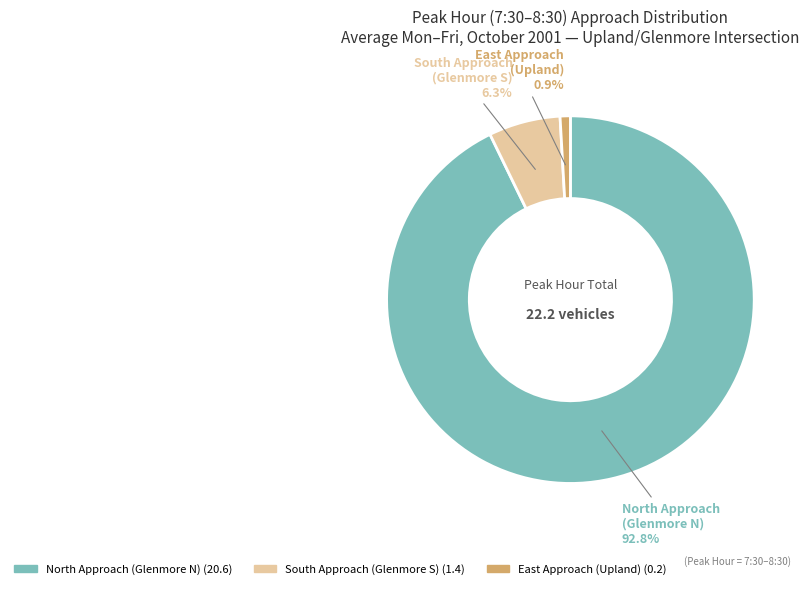

Count the number of slices in the pie.

3